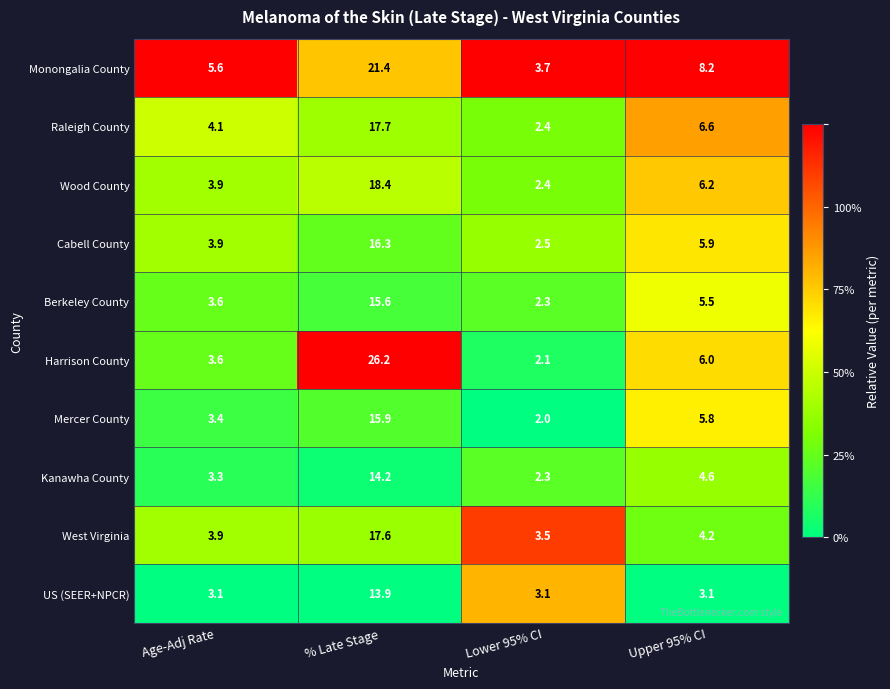

True or false: US (SEER+NPCR) has a value of 3.1 at Age-Adj Rate.

True